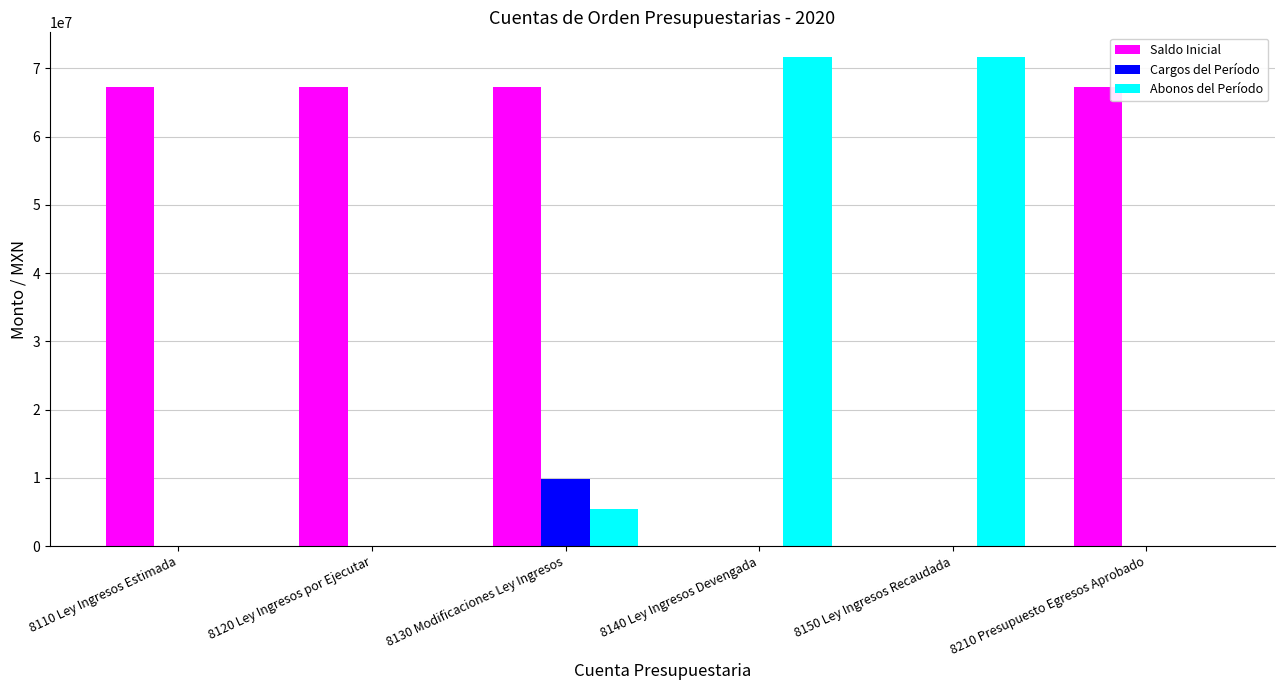

The Cargos del Período series shows 0.0 at 8120 Ley Ingresos por Ejecutar. True or false?

True